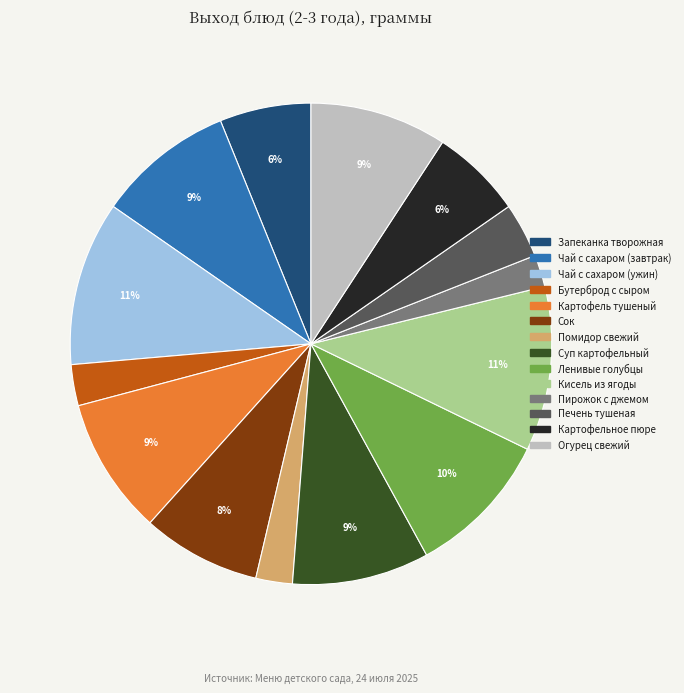

Is it true that Кисель из ягоды is 1% of the pie?

False